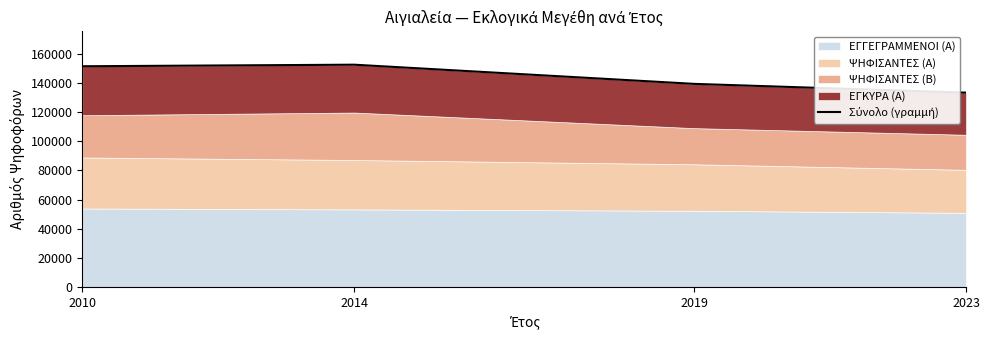

The chart shows a value of 48623 at 2014. True or false?

False